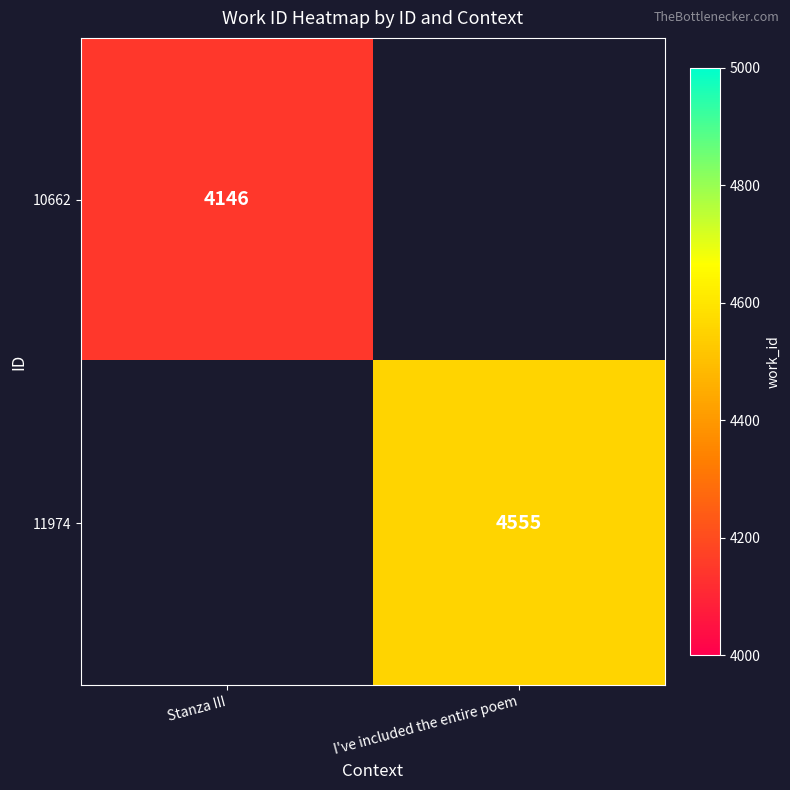

True or false: 11974 has a value of 4555 at I've included the entire poem.

True